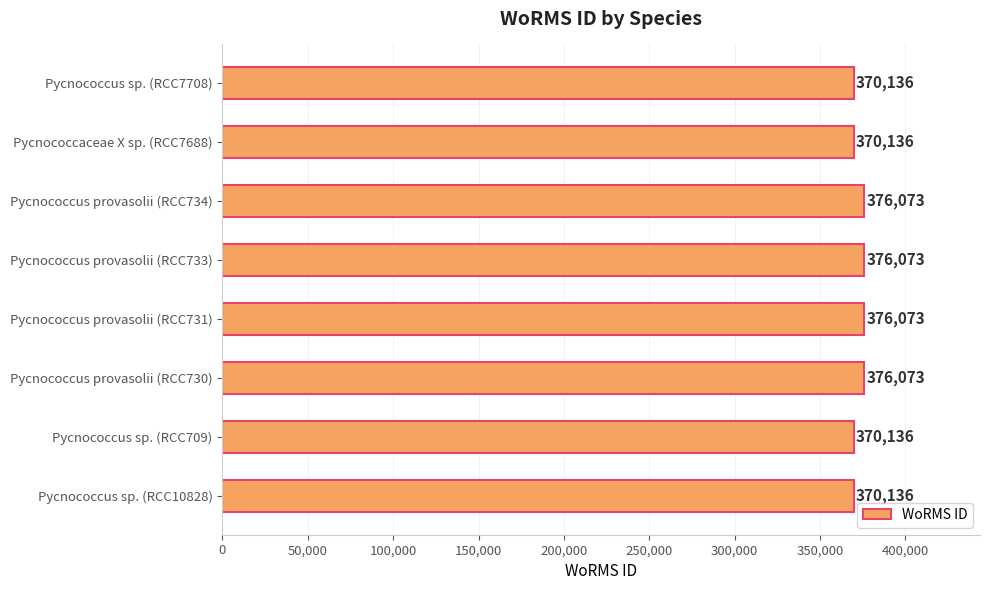

How many series are shown in this chart?

1